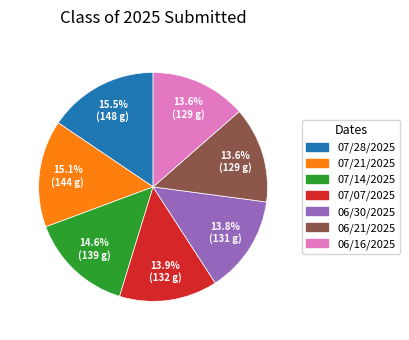

Is it true that 06/21/2025 is 7% of the pie?

False